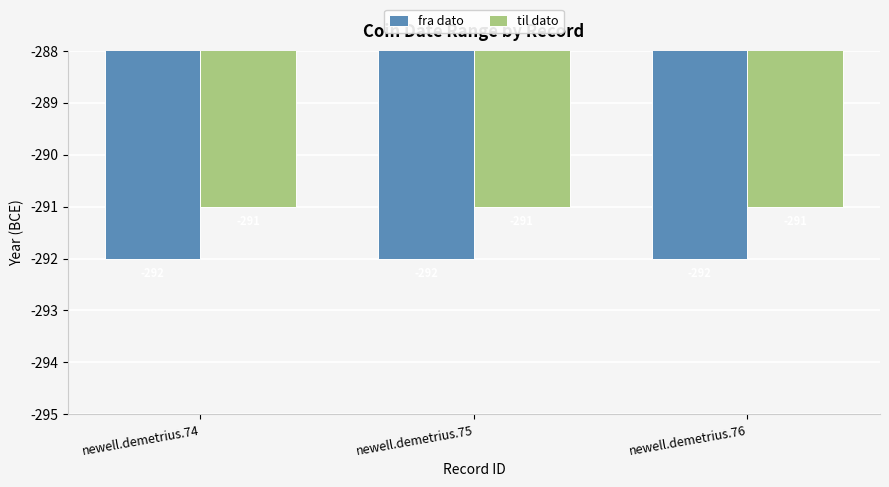

Does the chart contain any negative values?

Yes